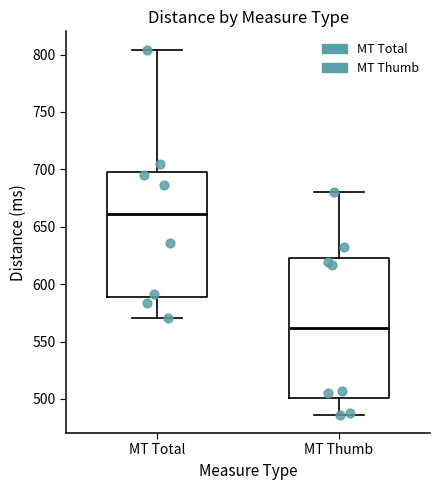

Which box is the tallest, from its lower edge to its upper edge?

MT Thumb